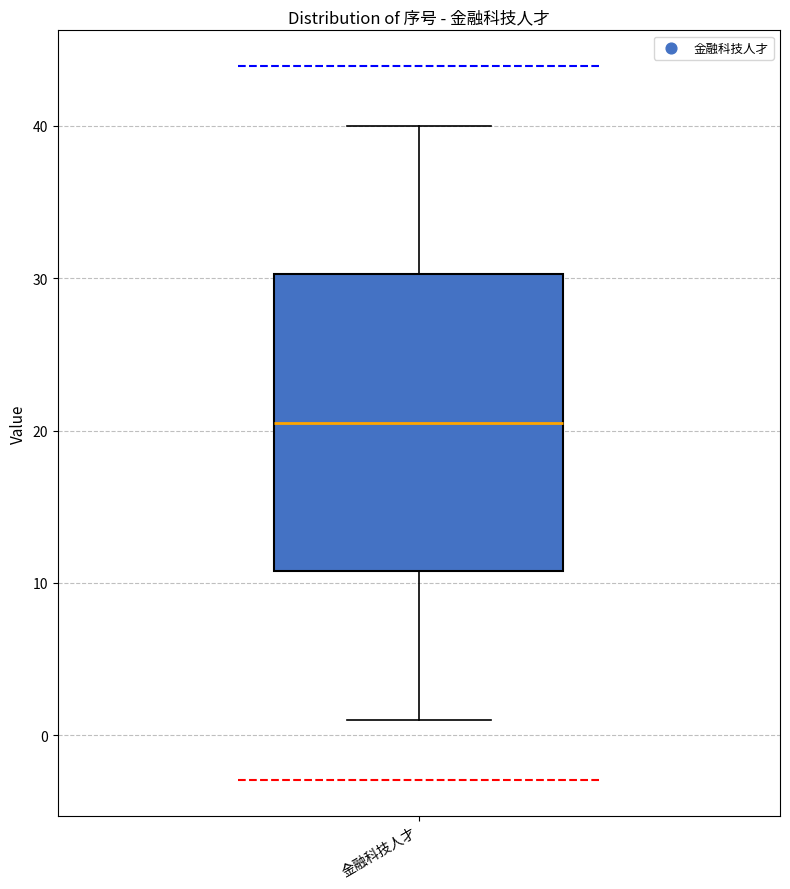

Where does the median line of the box for 金融科技人才 sit on the y-axis? The values are not printed on the chart, so give them approximately, as read against the axis.

21